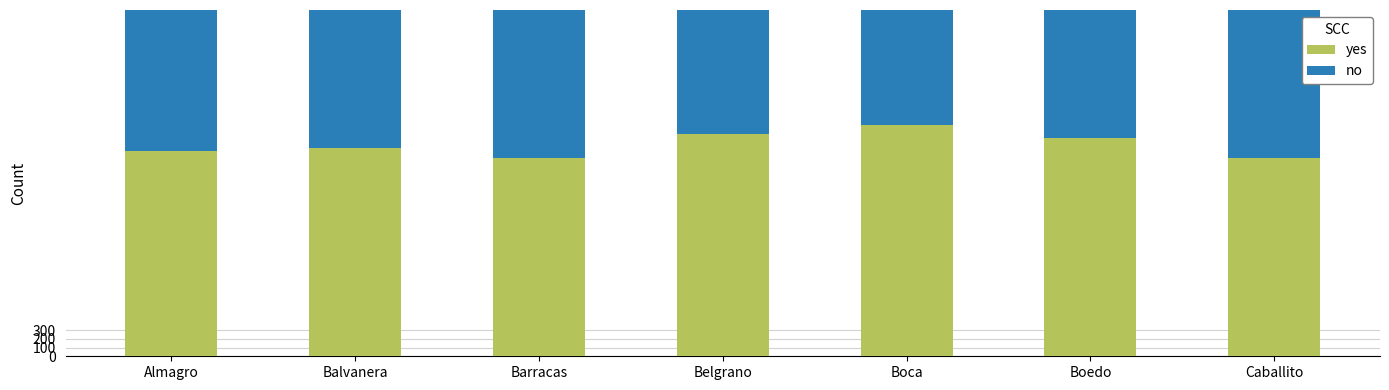

How many bars are there in each group?

2